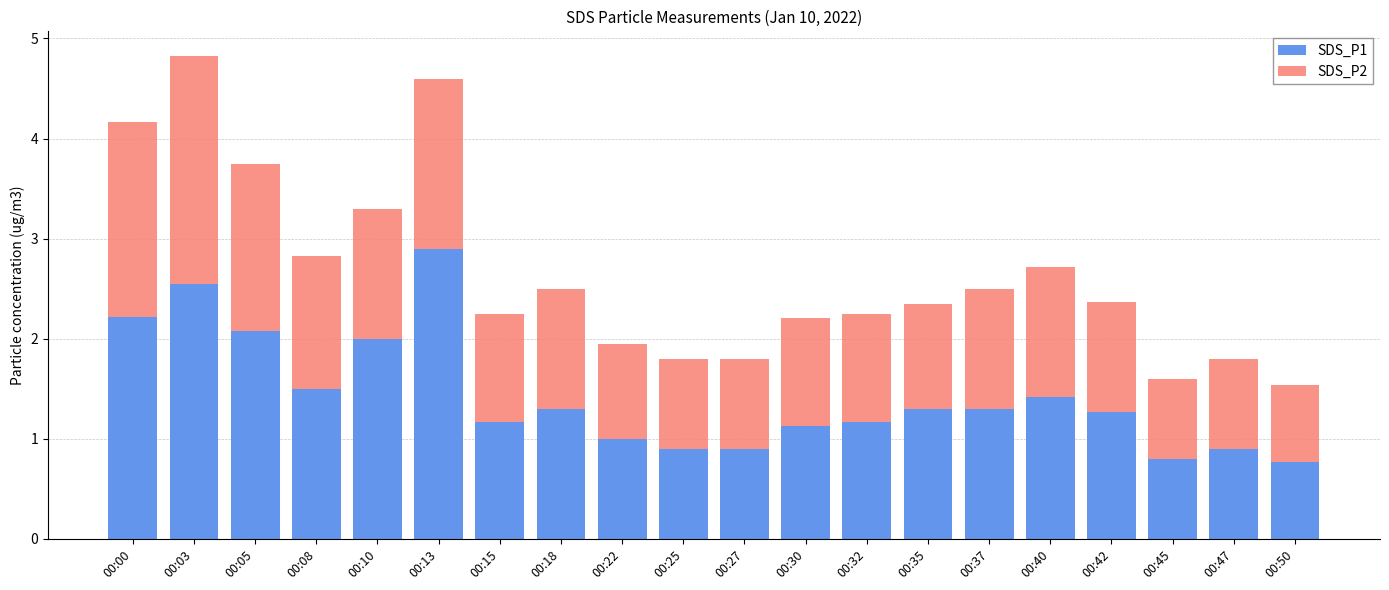

The value of SDS_P1 at 00:47 is 0.9. True or false?

True